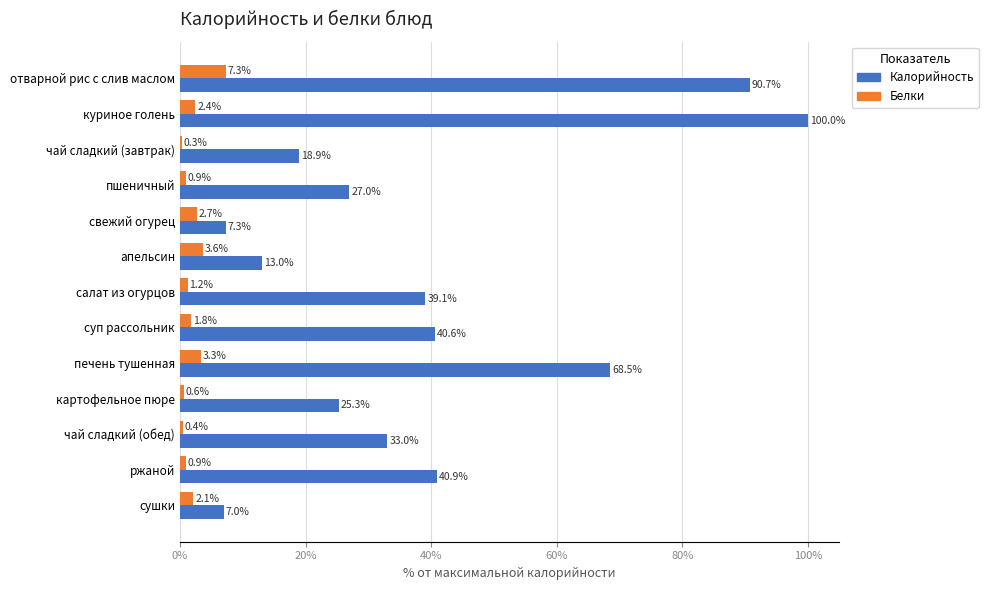

Where is Белки nearest to the value 3?

свежий огурец